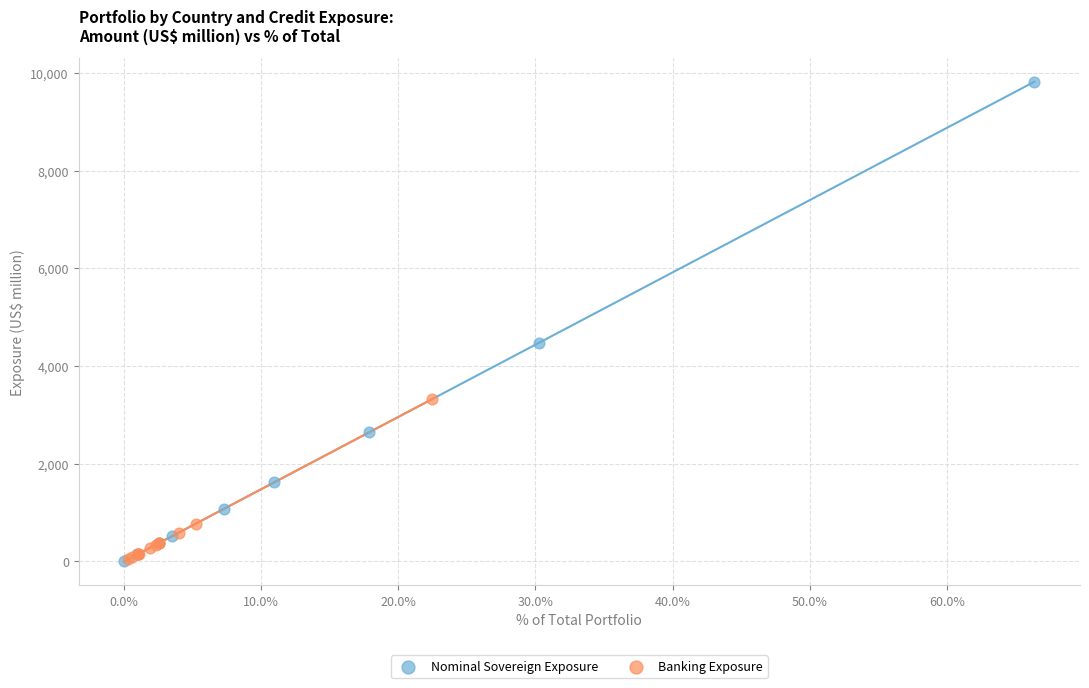

Which series reaches the maximum Y coordinate?

Nominal Sovereign Exposure